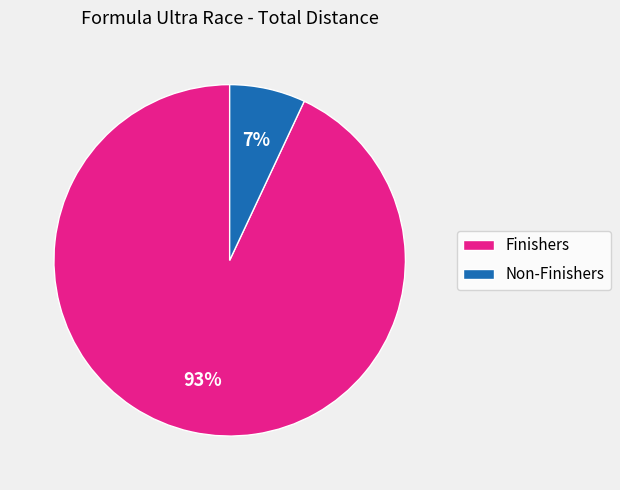

Combined, do Non-Finishers and Finishers account for over 50%?

Yes